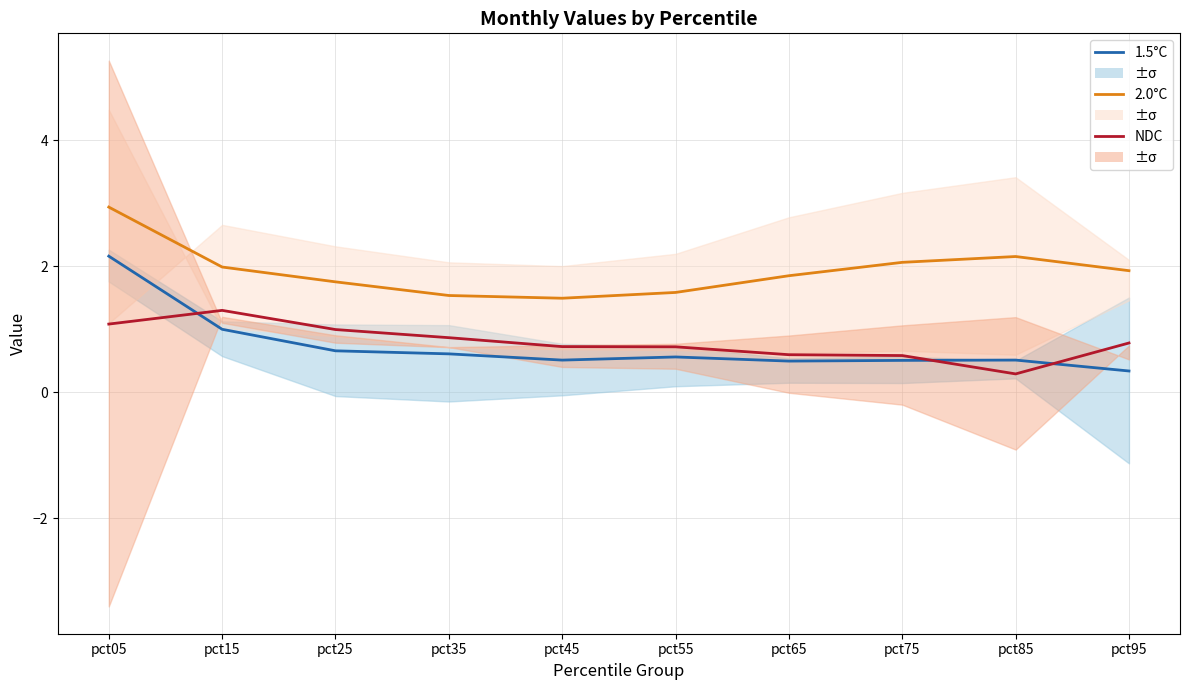

What is the total value across all series at pct65?

2.9